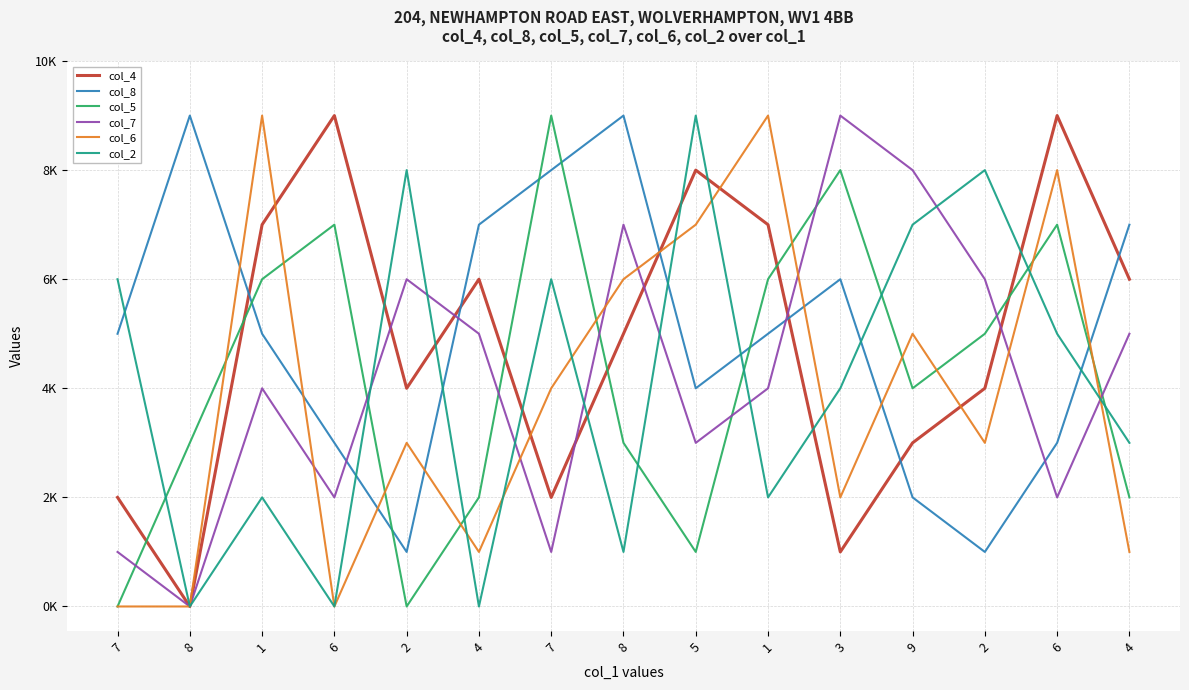

Is this an area chart (filled region under the line)?

No